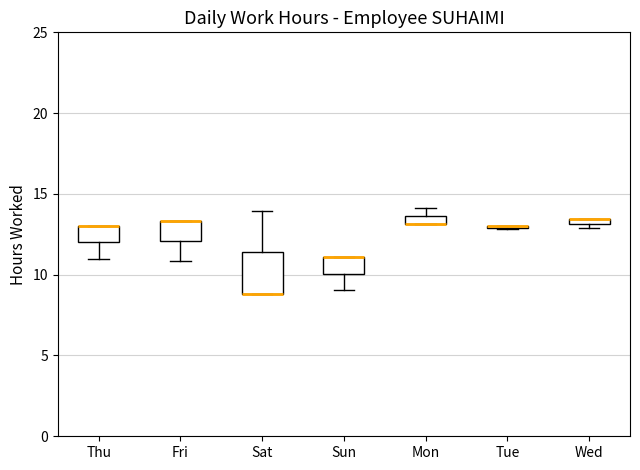

Comparing the boxes themselves (not the whiskers), which one is the tallest?

Sat